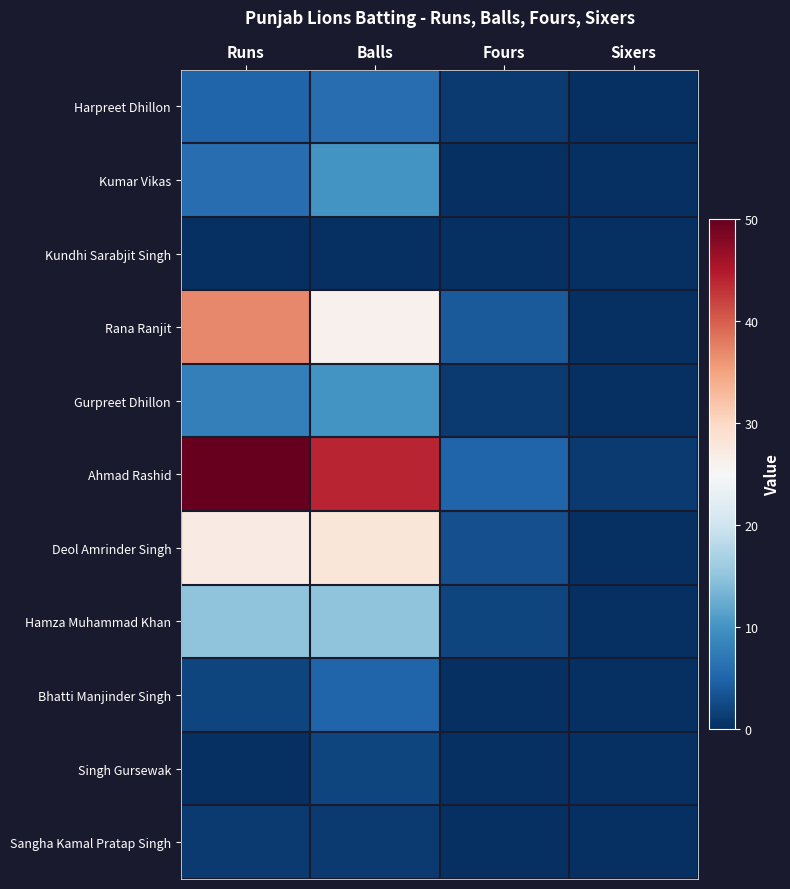

Count the number of categories in the chart.

4